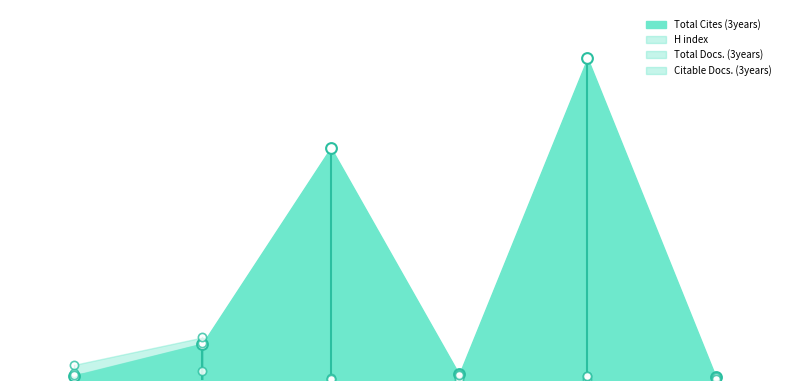

Which series contains the lowest Y value?

Citable Docs. (3years)